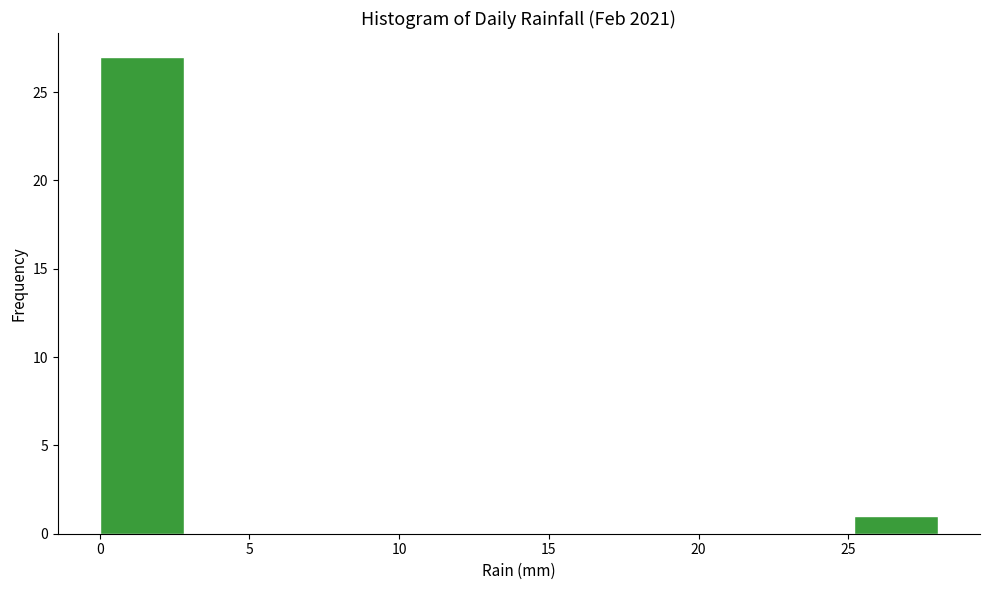

Which range on the x-axis has the tallest bar?

0.0 to 2.8